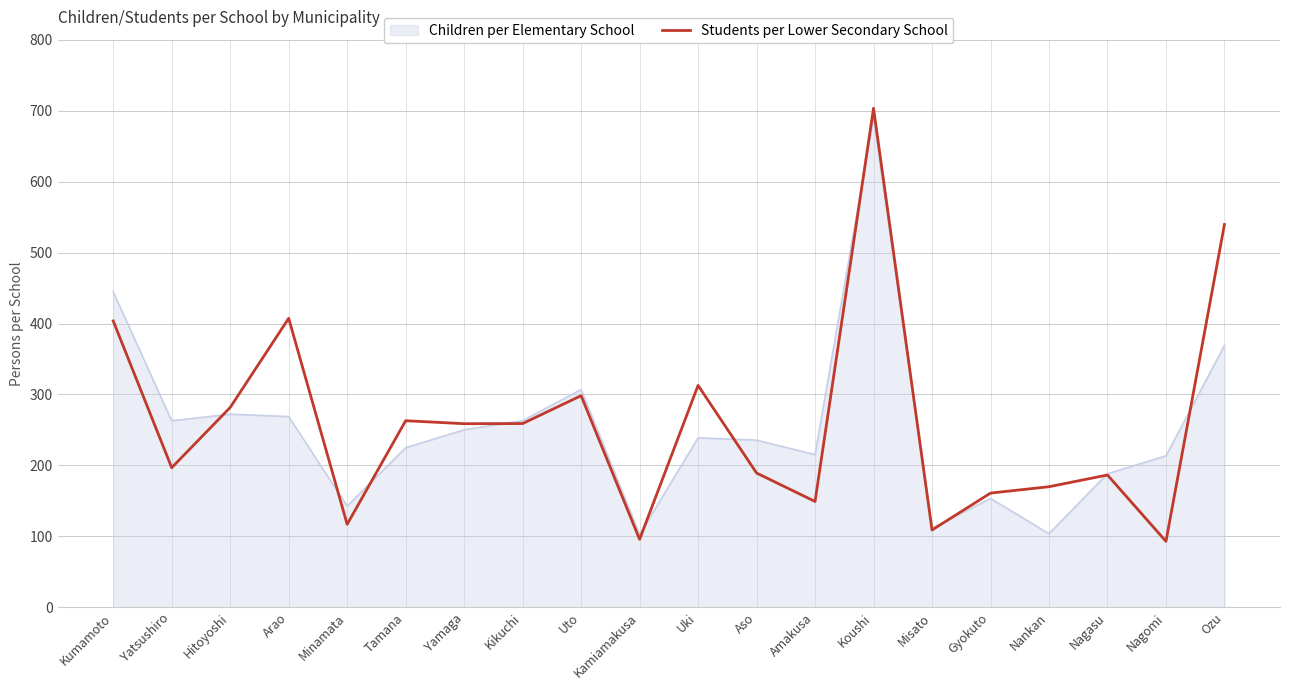

How many distinct data groups are displayed?

2